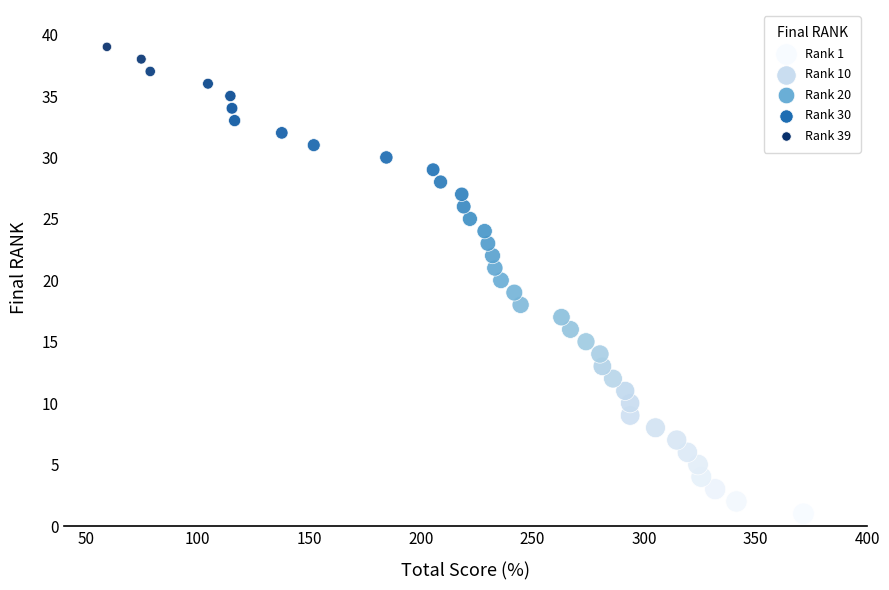

What is the range of Y values (max minus min)?

38